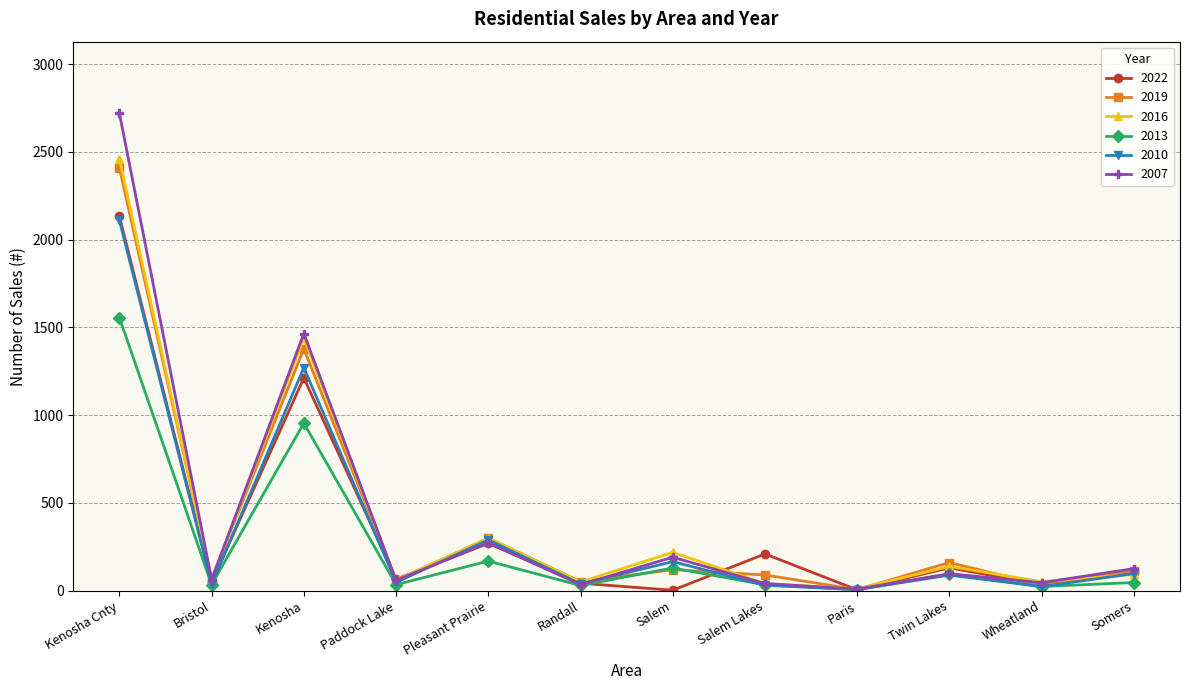

True or false: 2007 has a value of 63 at Bristol.

True